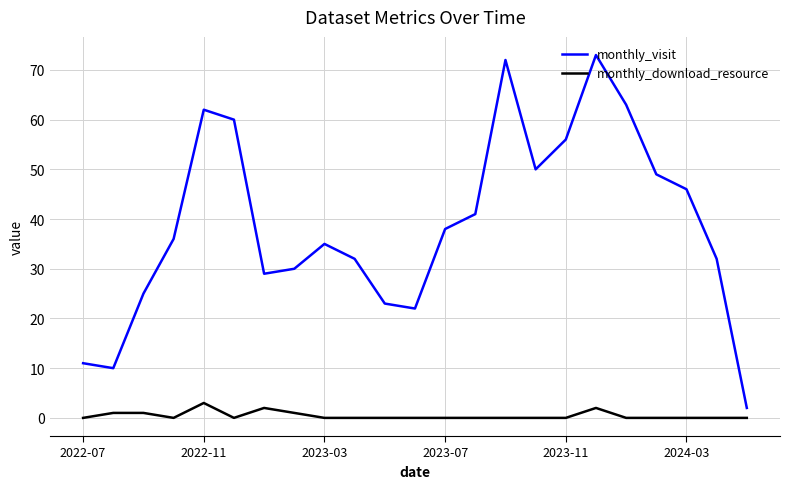

Rank the series by their average value, from highest to lowest.

monthly_visit, monthly_download_resource